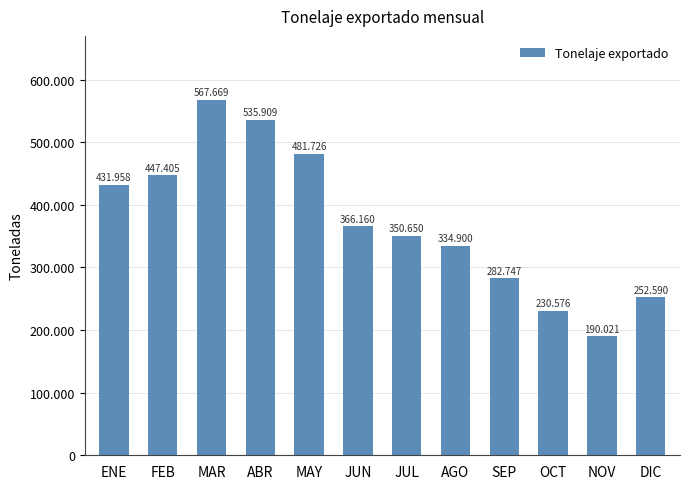

What is the difference between the maximum and minimum values?

377647.7